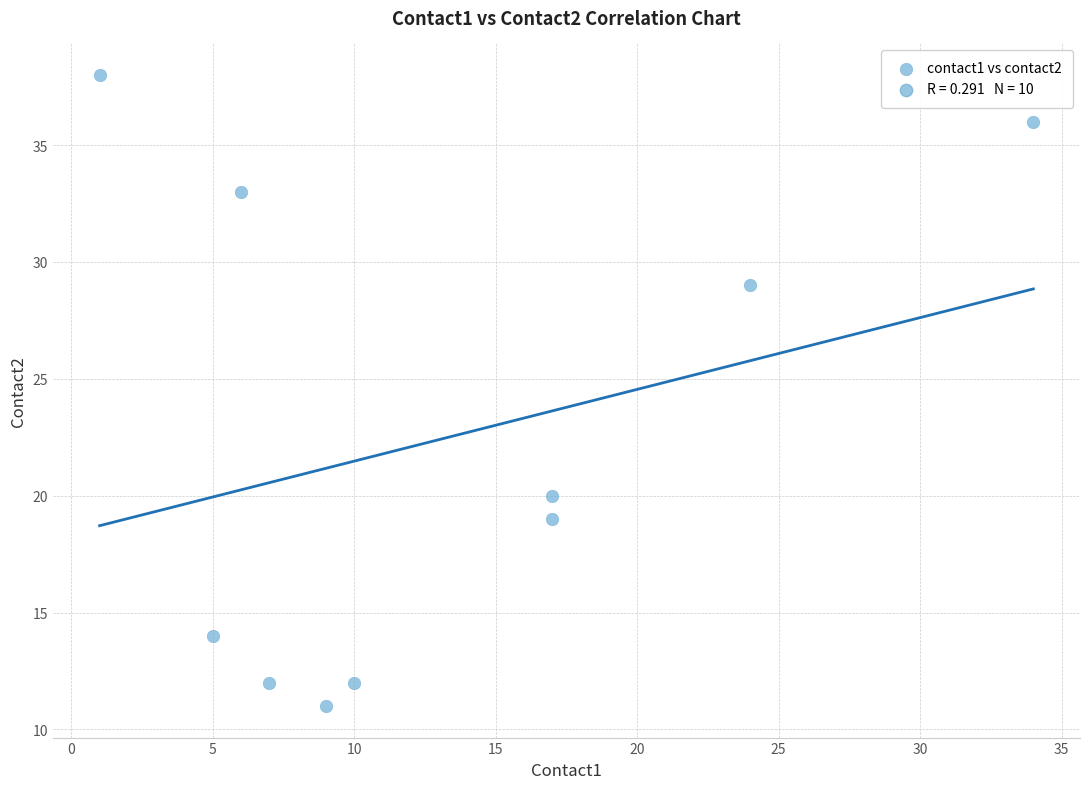

What is the range of X values (max minus min)?

33